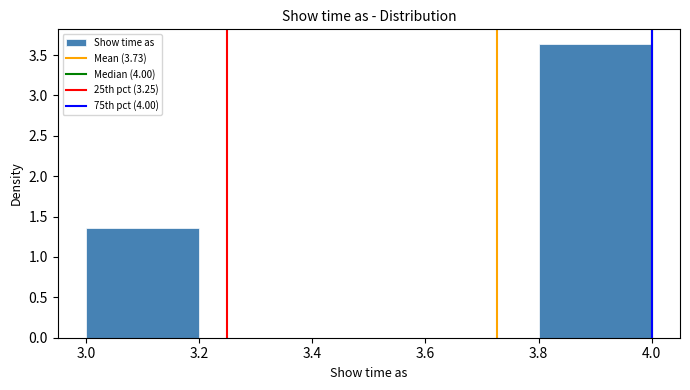

What is the height of the bar covering 3.8 to 4.0 on the x-axis? The values are not printed on the chart, so give them approximately, as read against the axis.

3.65